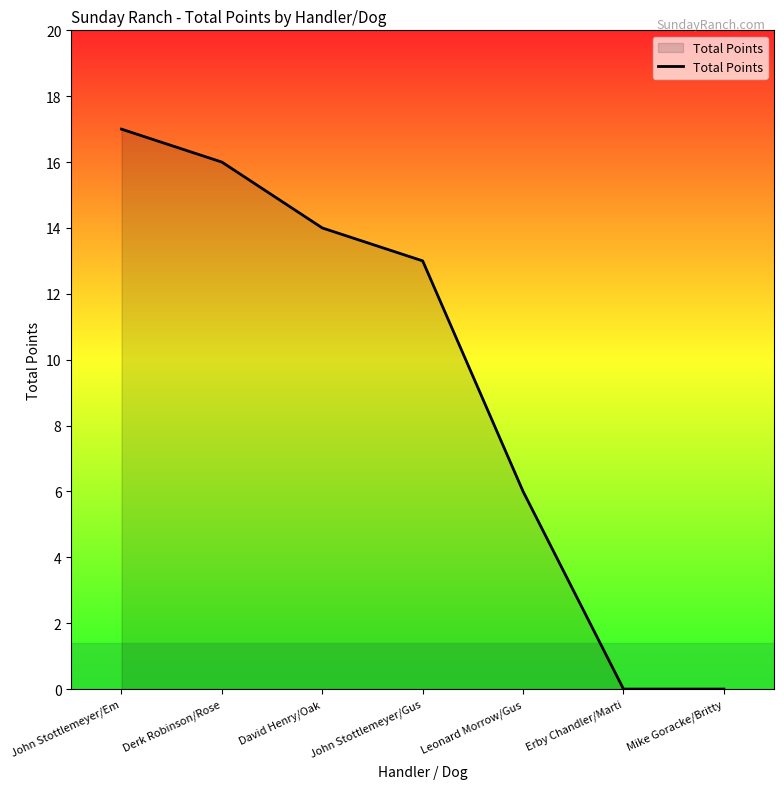

What is the approximate value at Leonard Morrow/Gus, to the nearest 10?

10